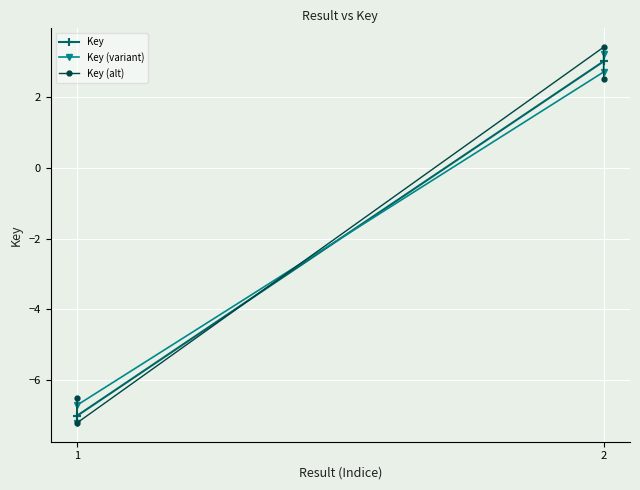

After their last crossing, which series has the higher values: Key (variant) or Key (alt)?

Key (variant)